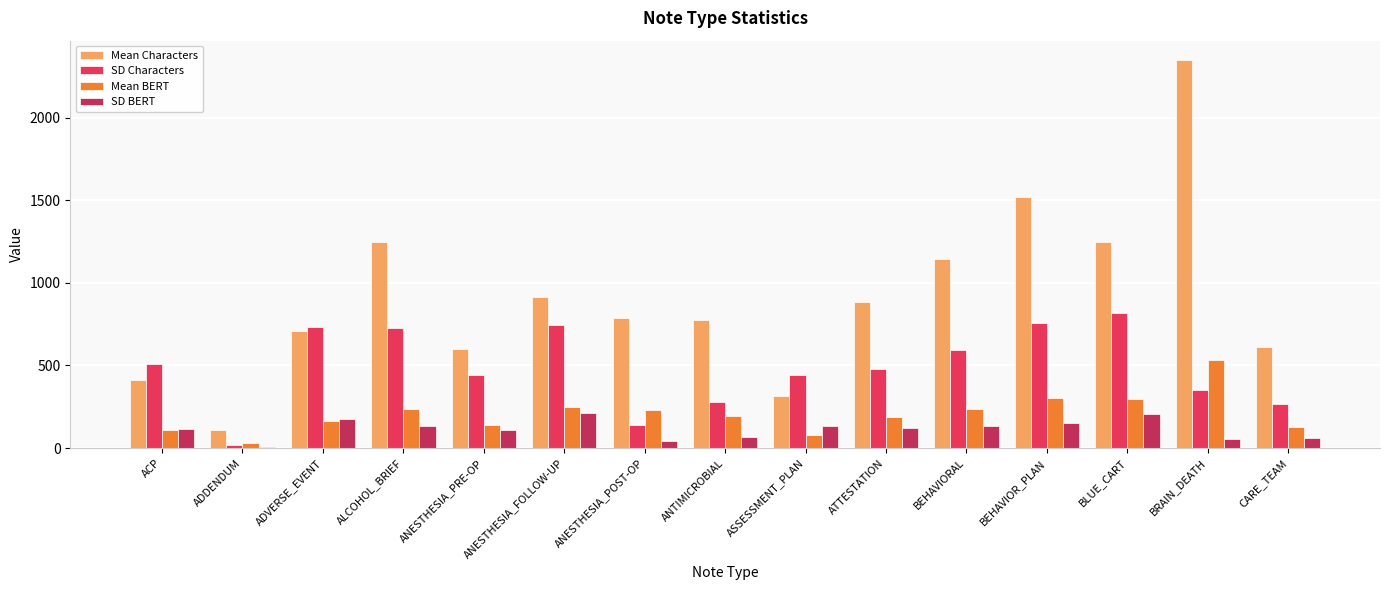

What is the sum of all Mean Characters values?

13629.3